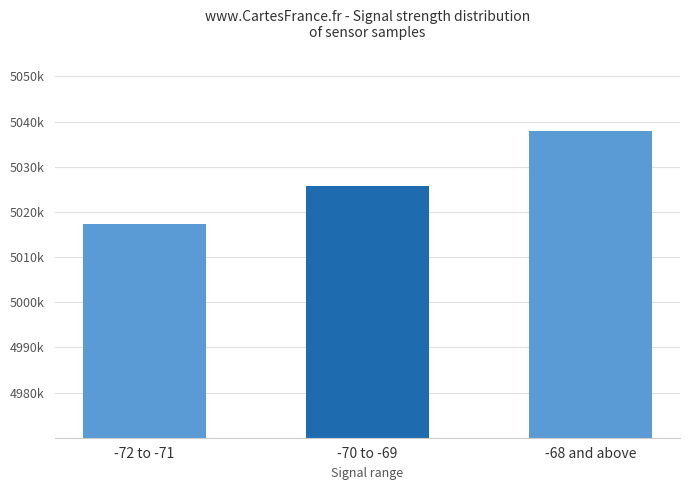

What position from the left is -68 and above?

3